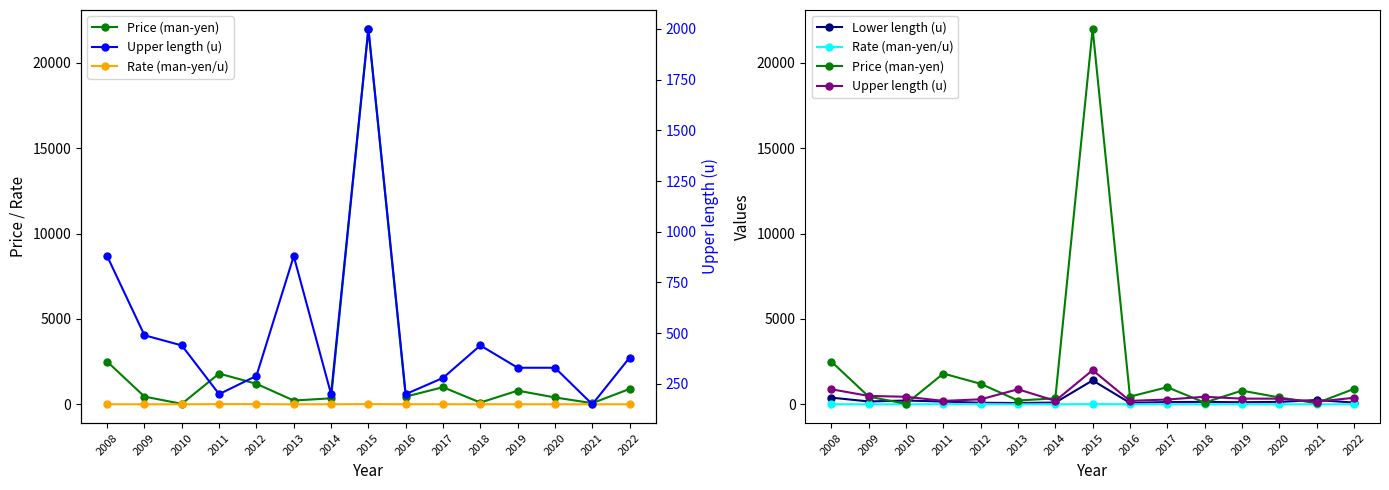

Which series has the largest total across all categories?

Price (man-yen)